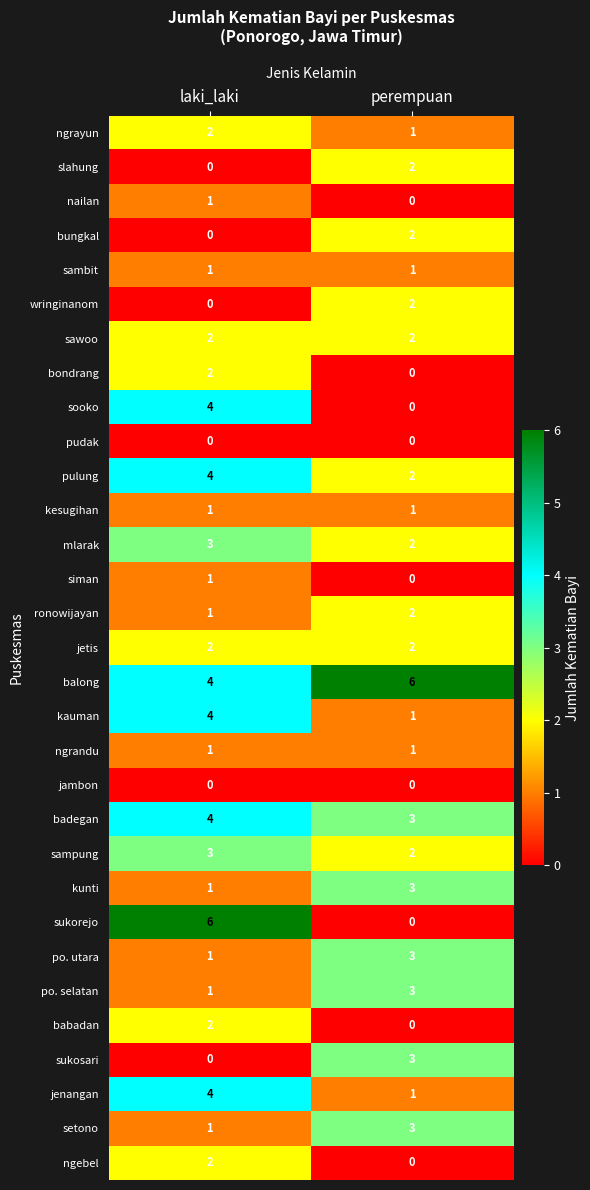

What is the greatest value displayed?

6